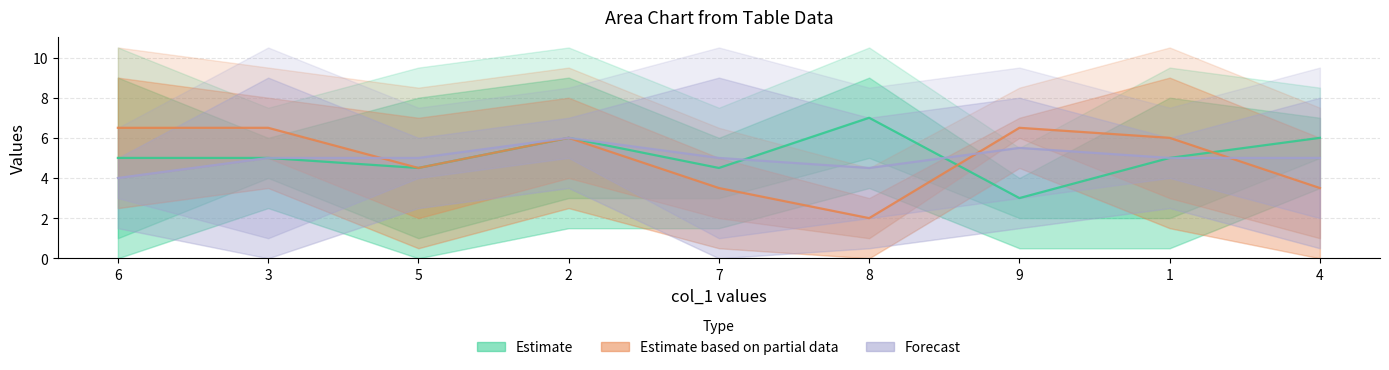

The col_2 & col_4 mid series shows 3.5 at 7. True or false?

True